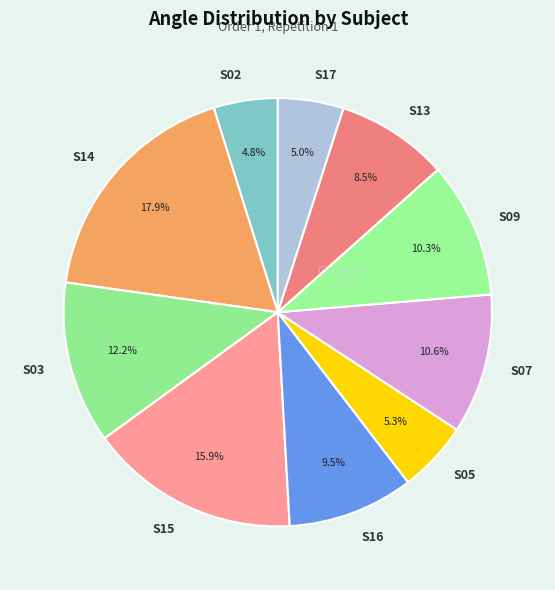

What is the largest slice in the pie chart?

S14